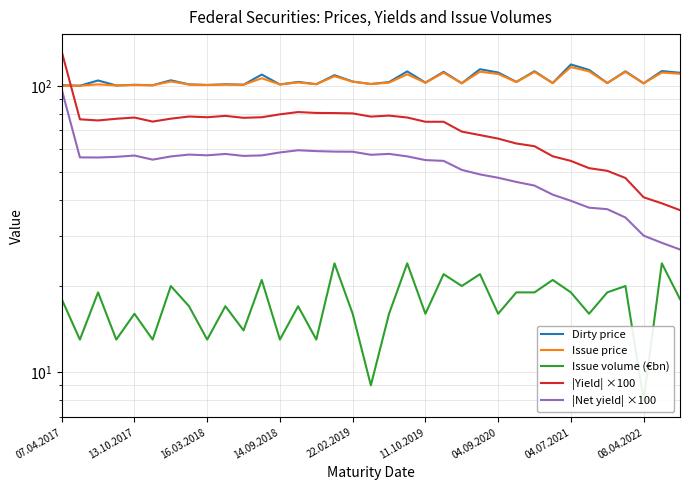

The value of Dirty price at 14.09.2018 is 100.3. True or false?

True